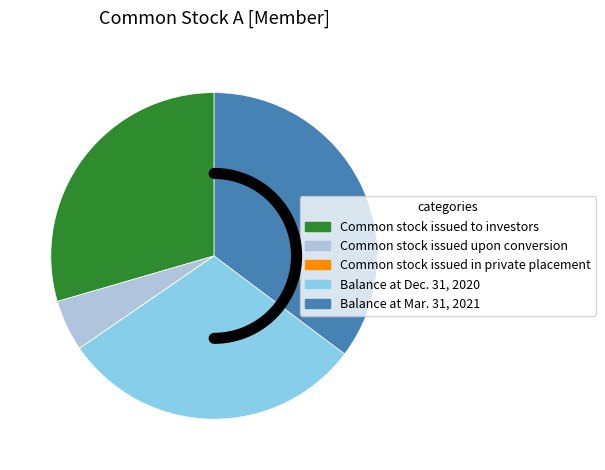

To the nearest percent, what is the combined percentage of Common stock issued in private placement and Balance at Dec. 31, 2020?

30%